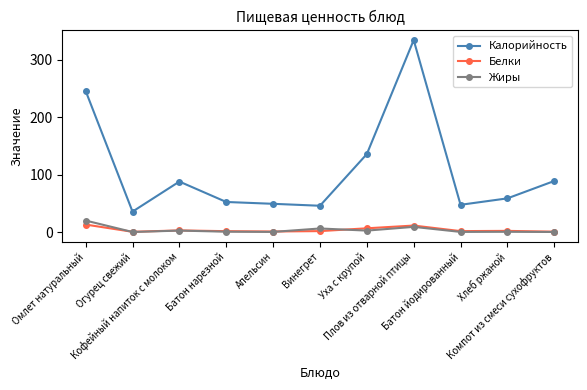

What is the maximum value shown in the chart?

334.7